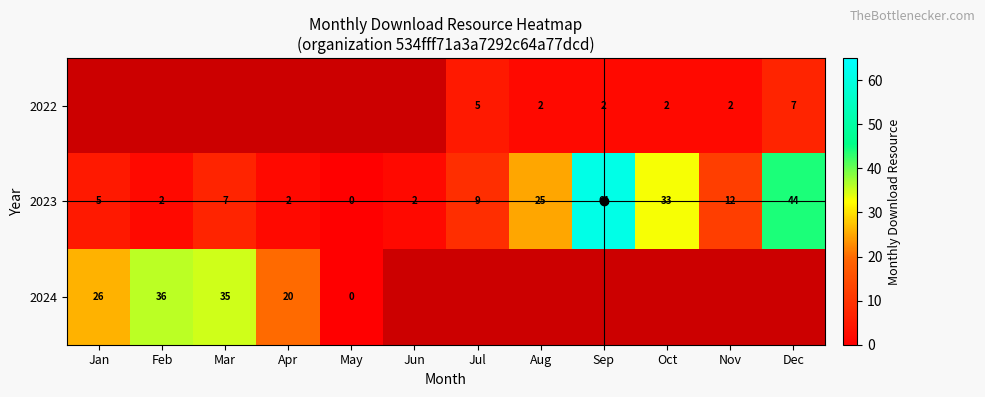

How many series are shown in this chart?

3